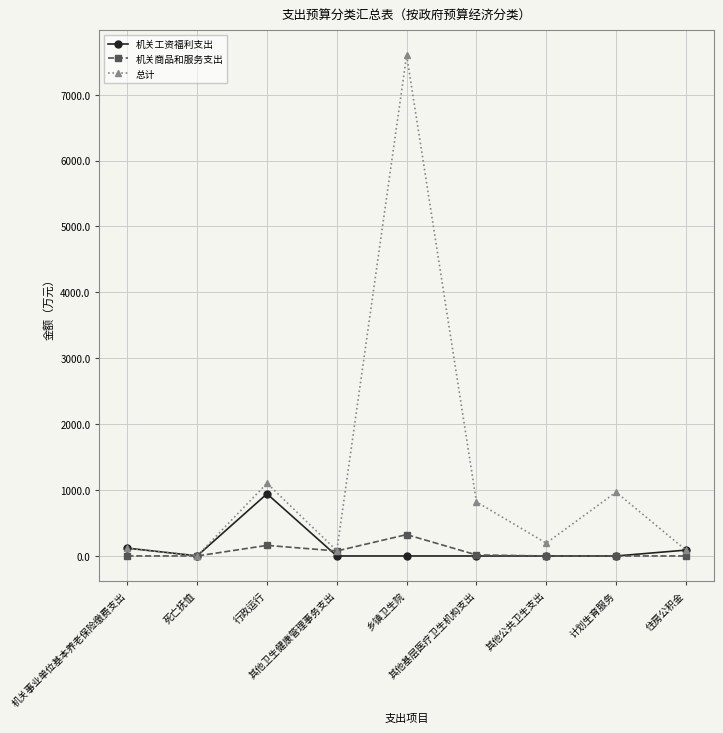

Which series has the largest range (max minus min)?

总计